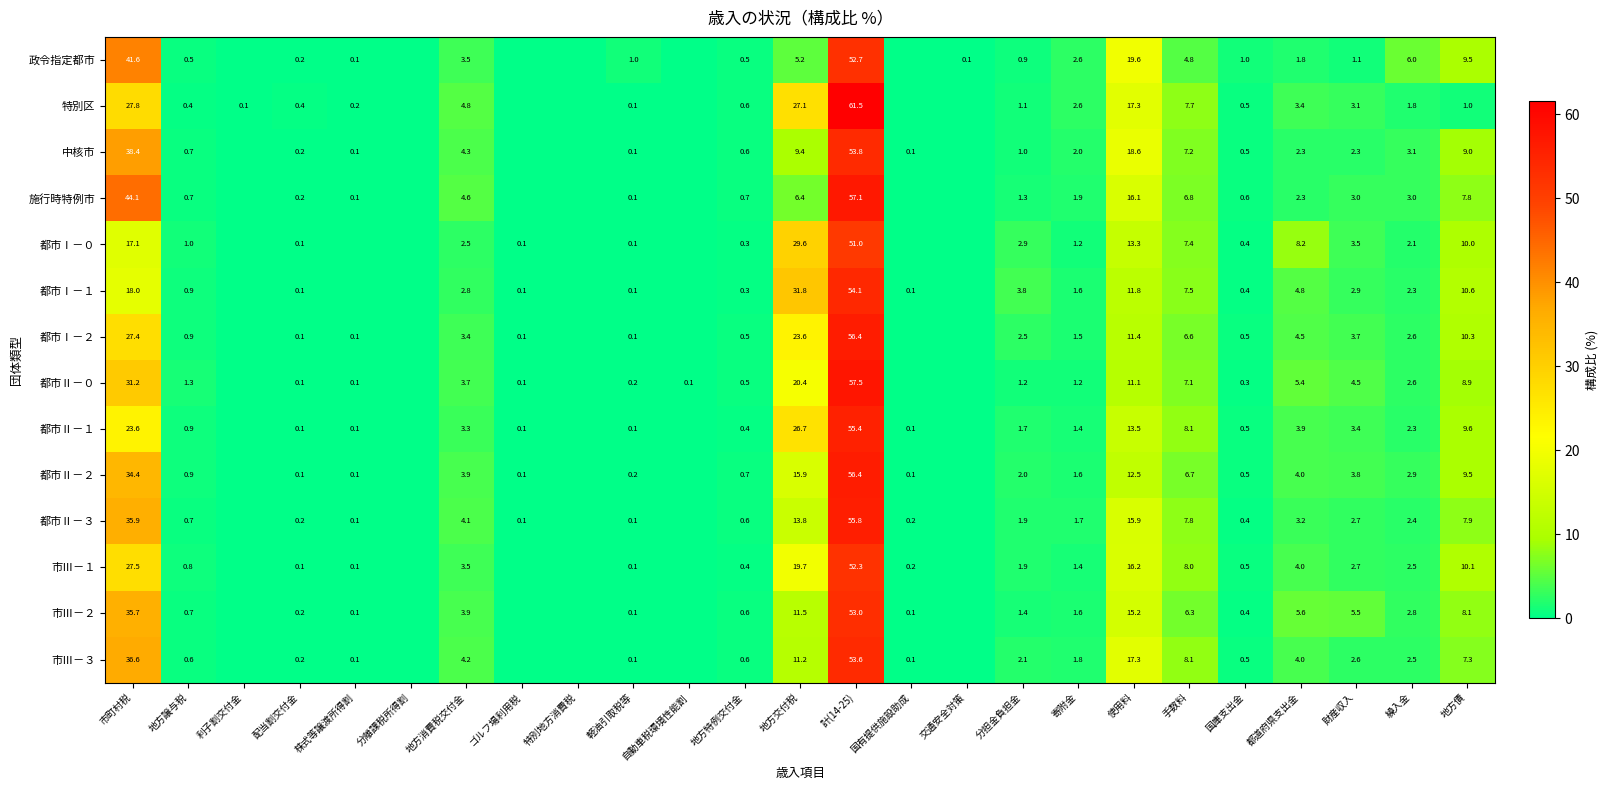

Is it true that 市Ⅲ－３ equals 7.1 at 地方消費税交付金?

False